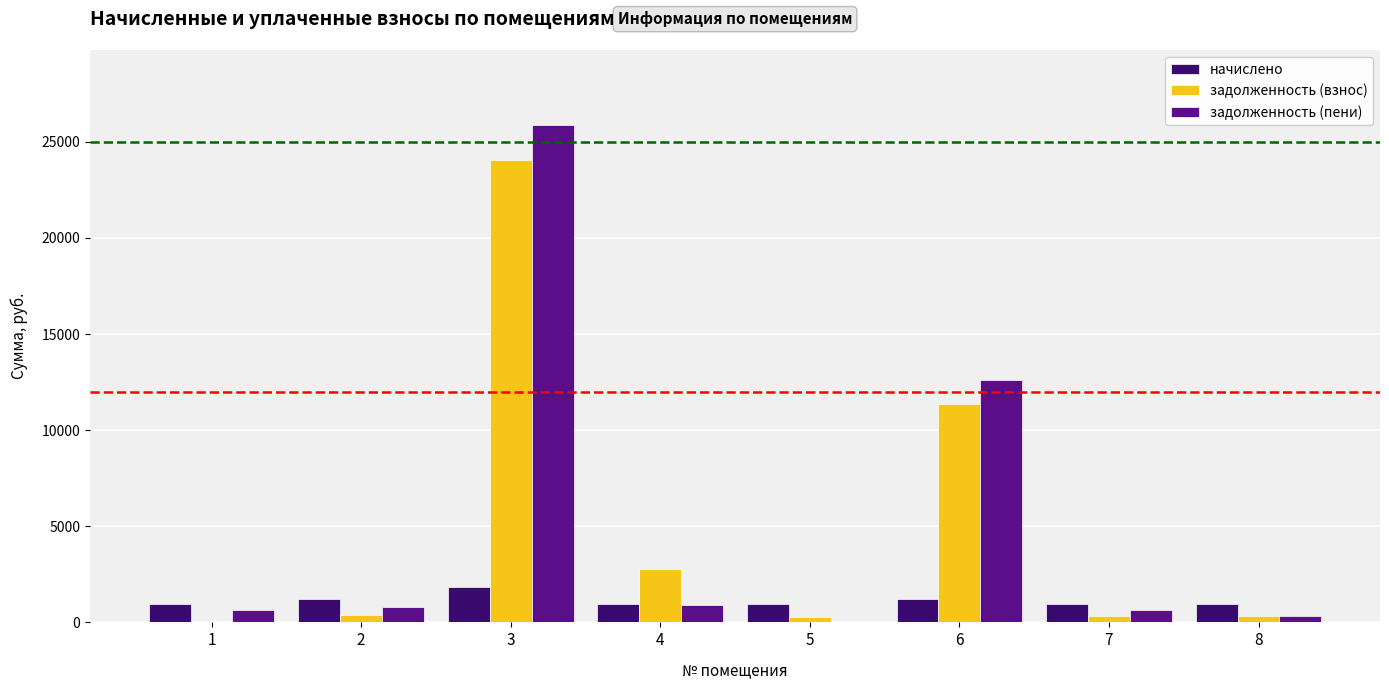

What is the maximum value for начислено?

1848.6